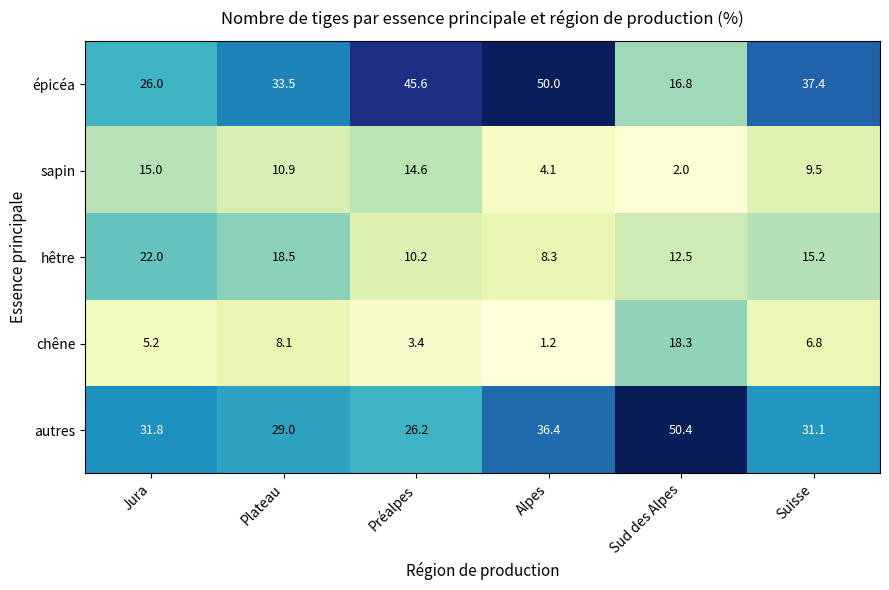

The value of hêtre at Préalpes is 5.7. True or false?

False